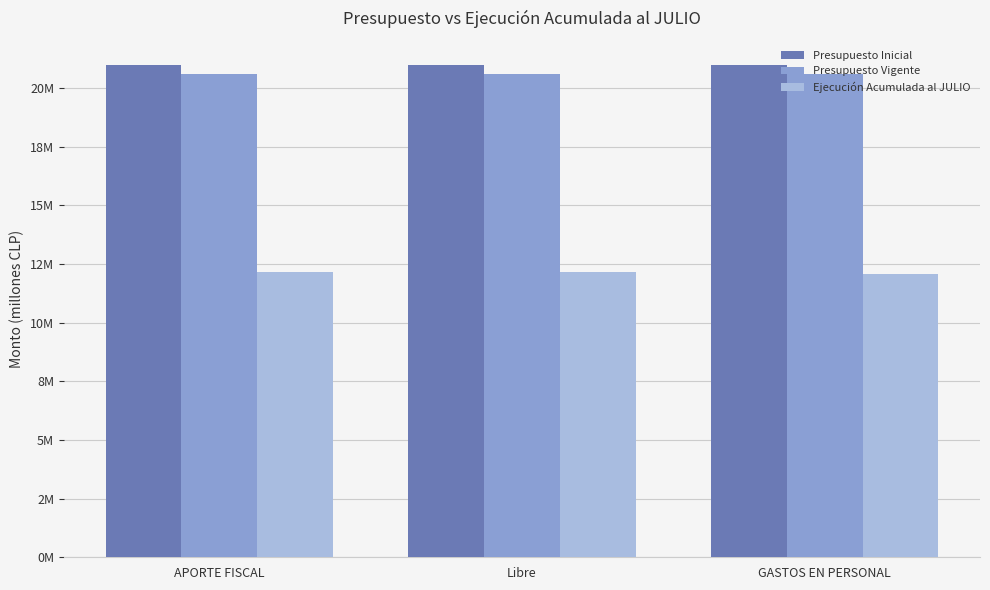

What are all the series names shown in the legend?

Presupuesto Inicial, Presupuesto Vigente, Ejecución Acumulada al JULIO